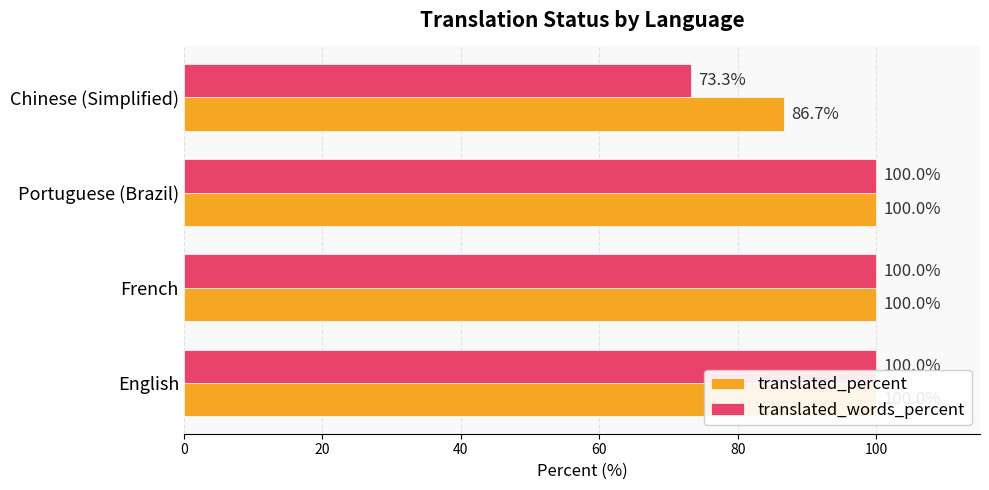

How many bars are there in total?

8